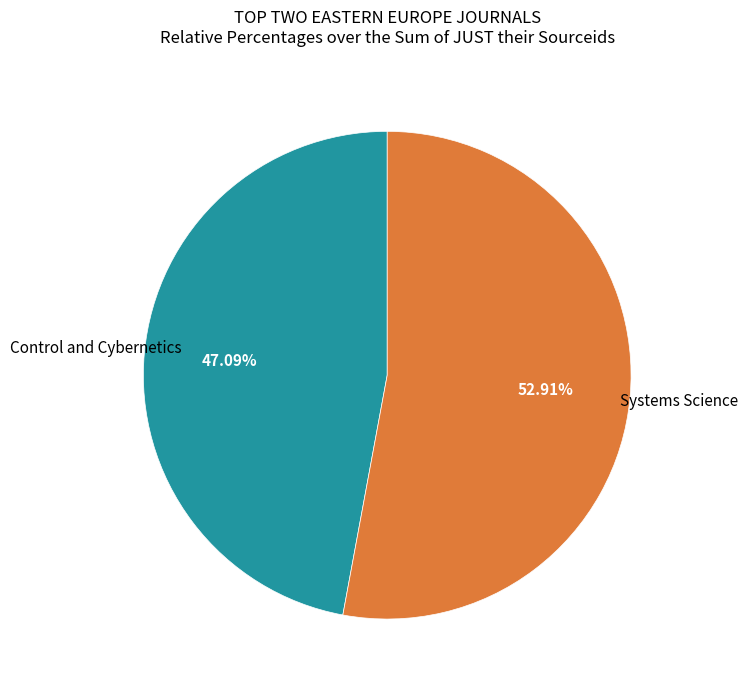

Is it true that Control and Cybernetics is 47% of the pie?

True